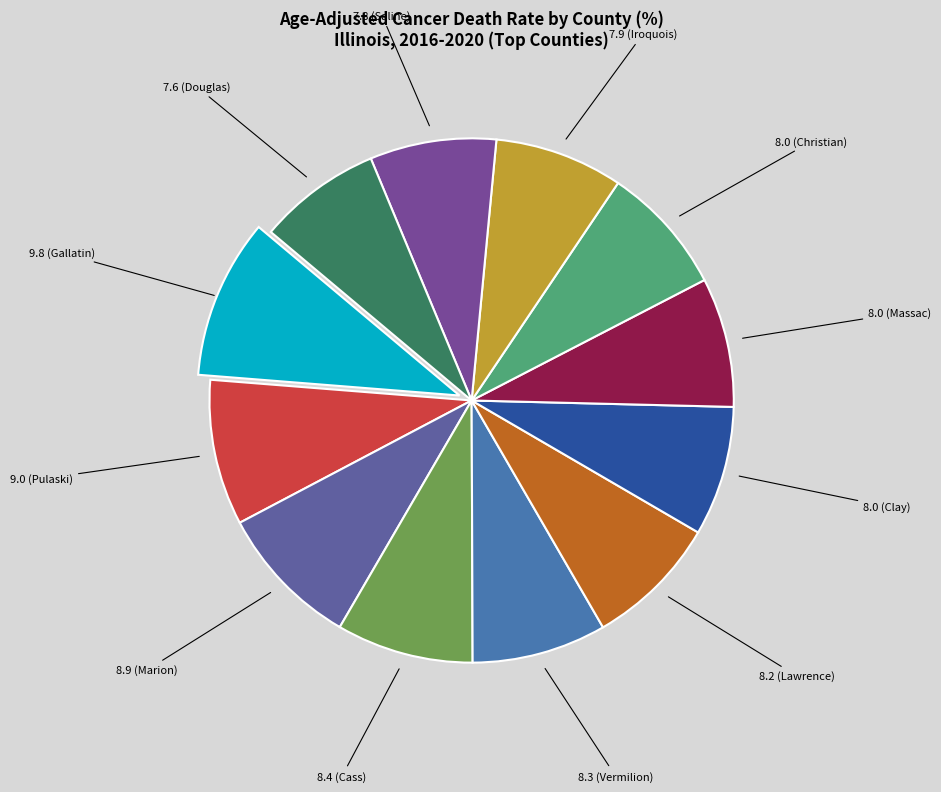

Is there a majority slice in this chart?

No